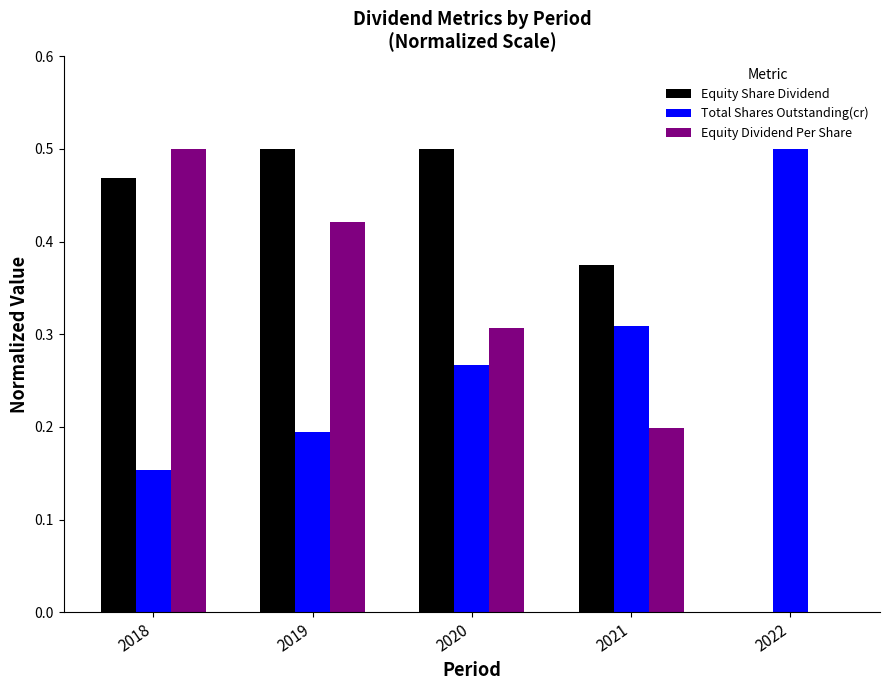

The value of Total Shares Outstanding(cr) at 2018 is 0.2. True or false?

True